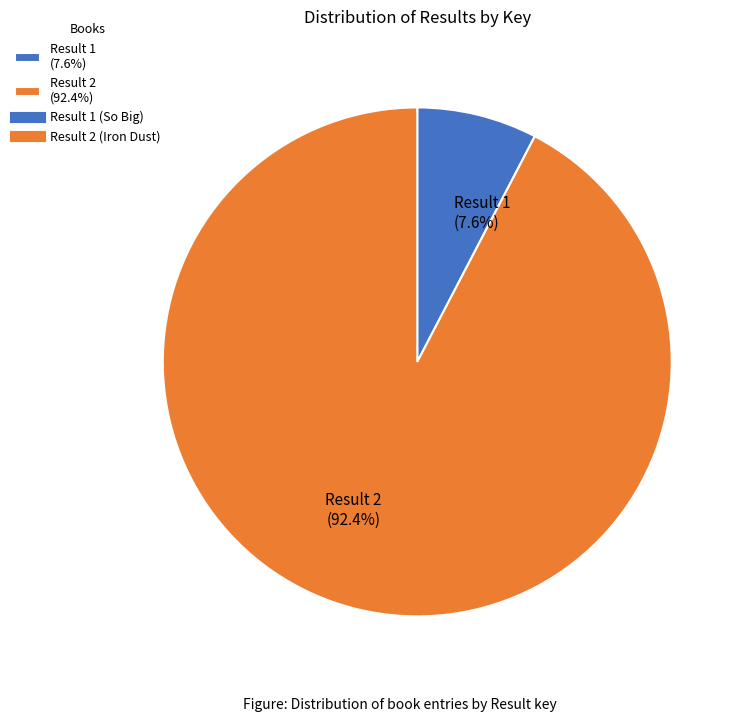

Combined, do Result 2 (92.4%) and Result 1 (7.6%) account for over 50%?

Yes